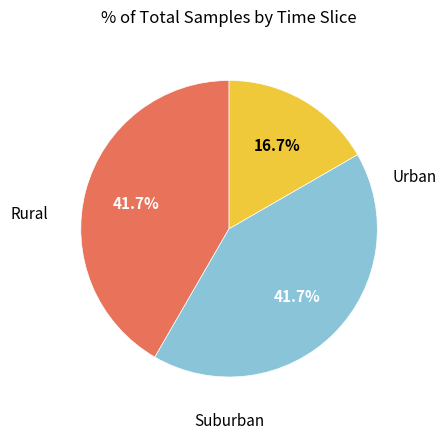

Is there any slice that represents more than half of the pie?

No